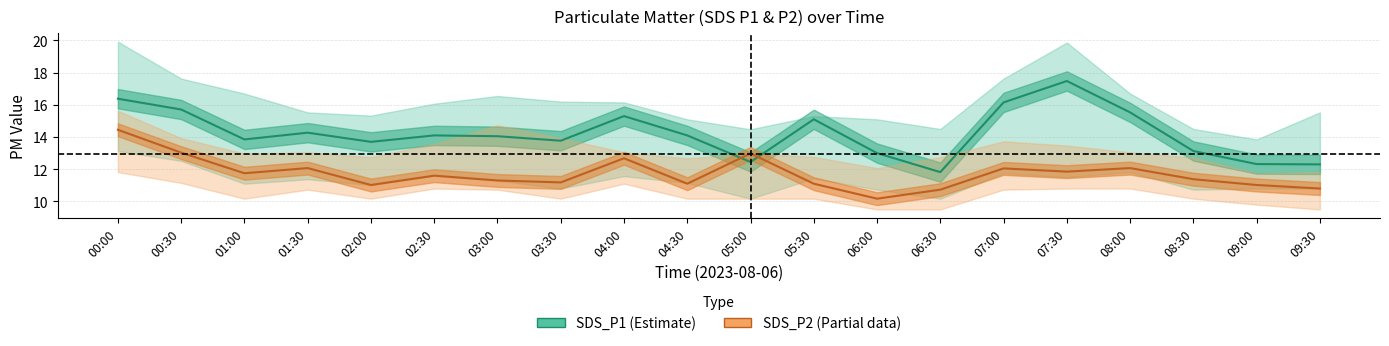

What is the label of the 3rd point from the right?

08:30